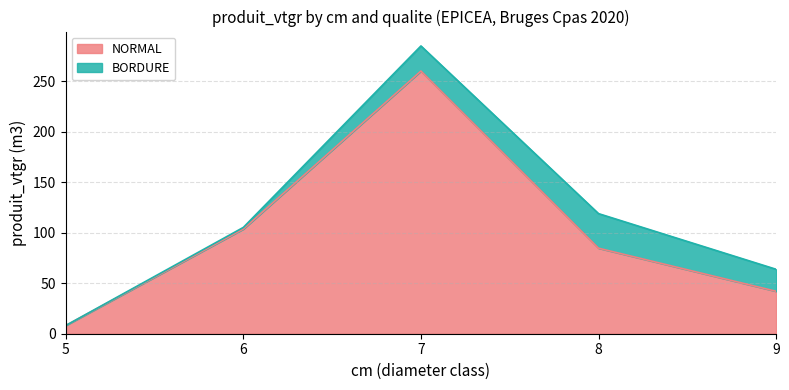

What is the greatest value displayed?

260.1